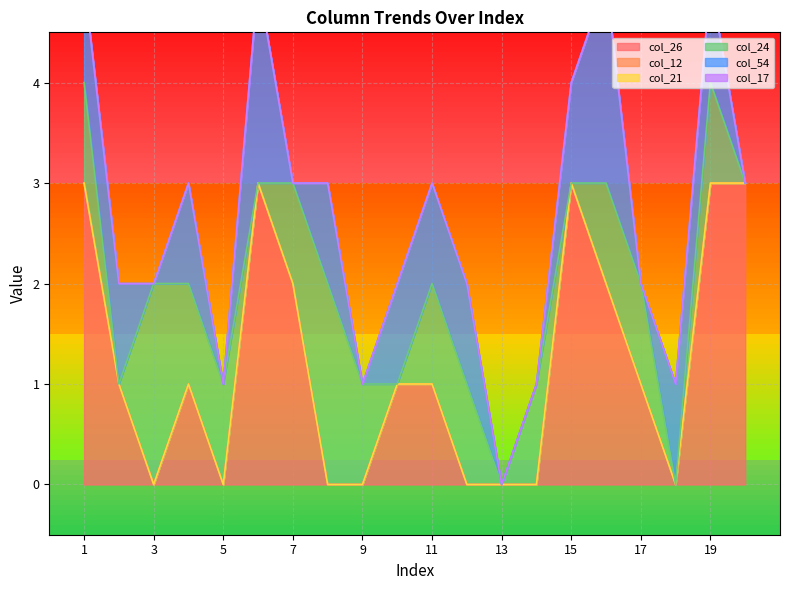

How many distinct data groups are displayed?

6